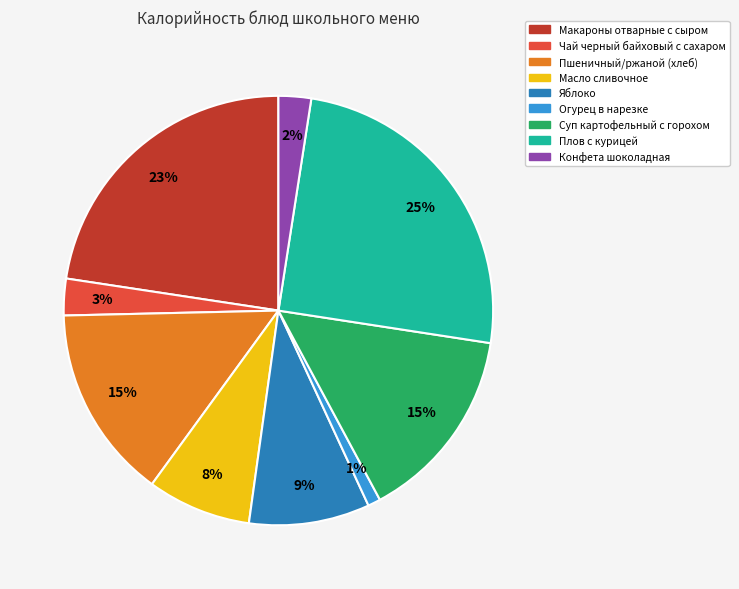

True or false: Макароны отварные с сыром accounts for 29% of the total.

False